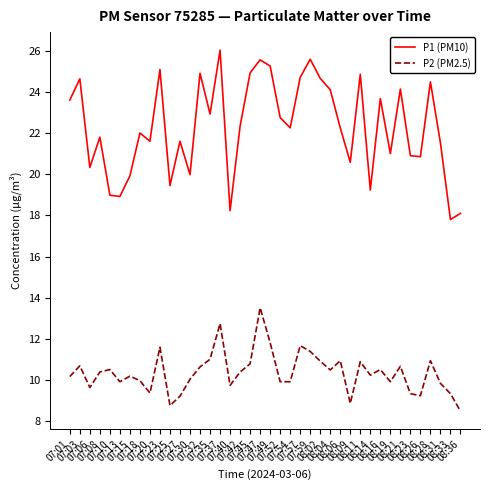

Which category has the lowest value in the P2 (PM2.5) series?

08:36